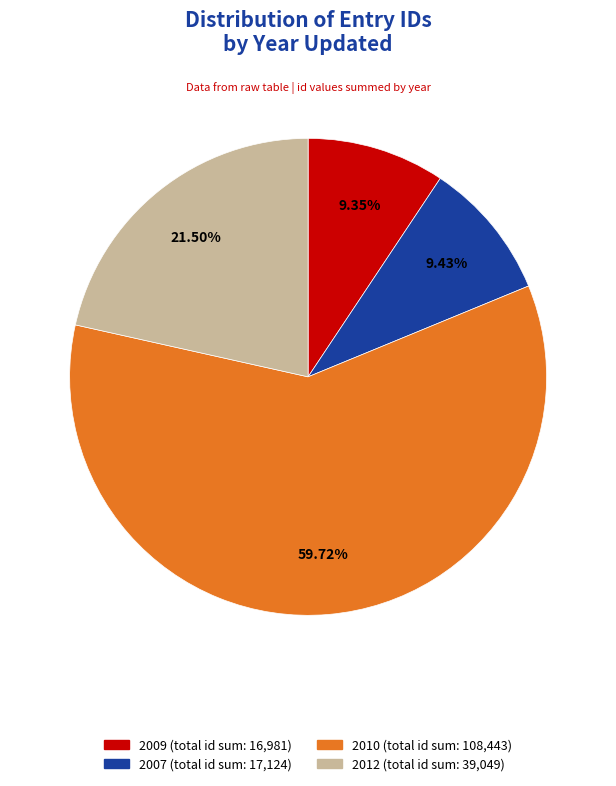

Is there a majority slice in this chart?

Yes